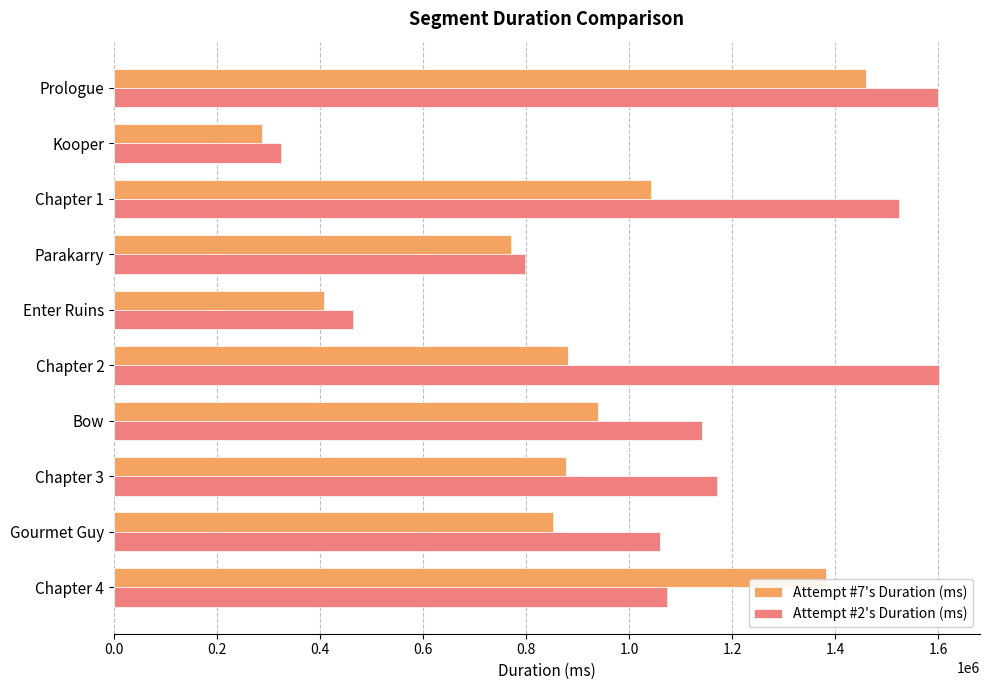

At which category does the chart reach its minimum across all series?

Kooper